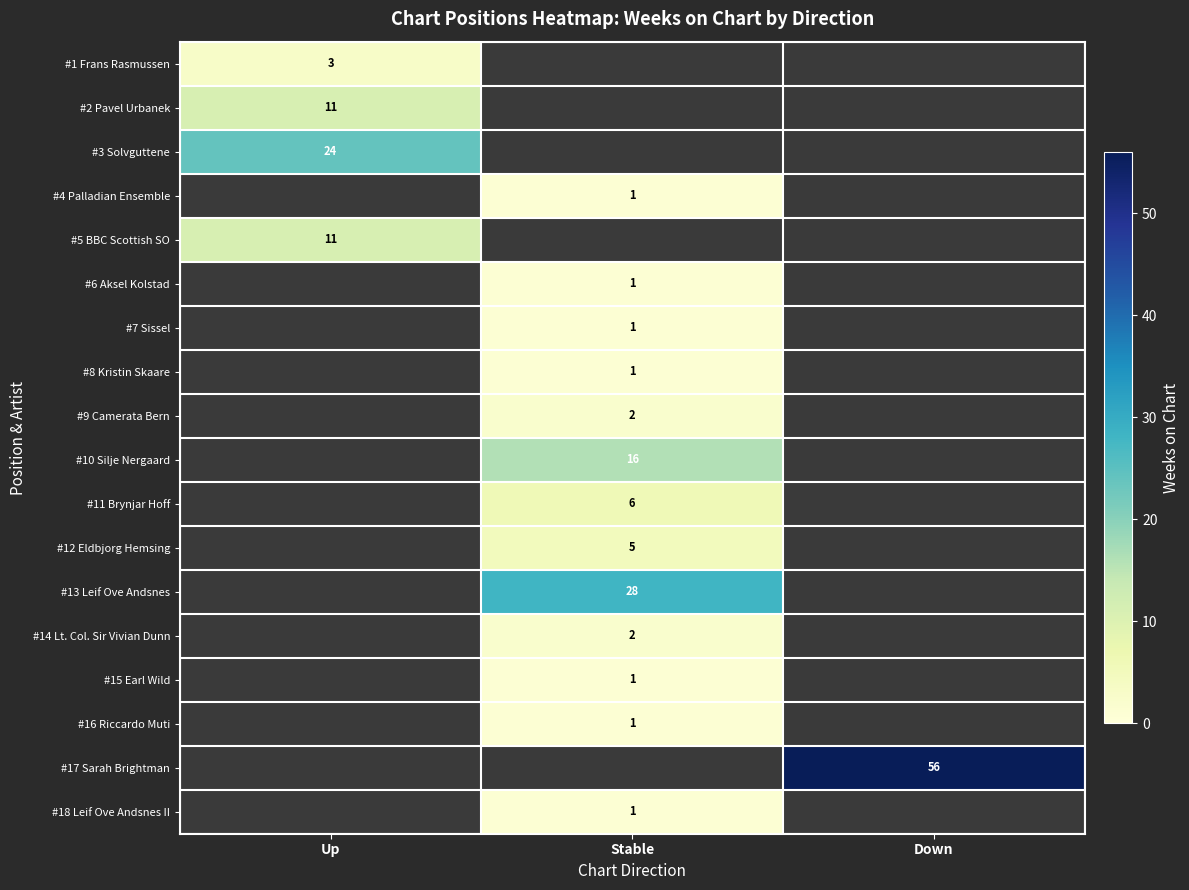

The #17 Sarah Brightman series shows 56 at Down. True or false?

True